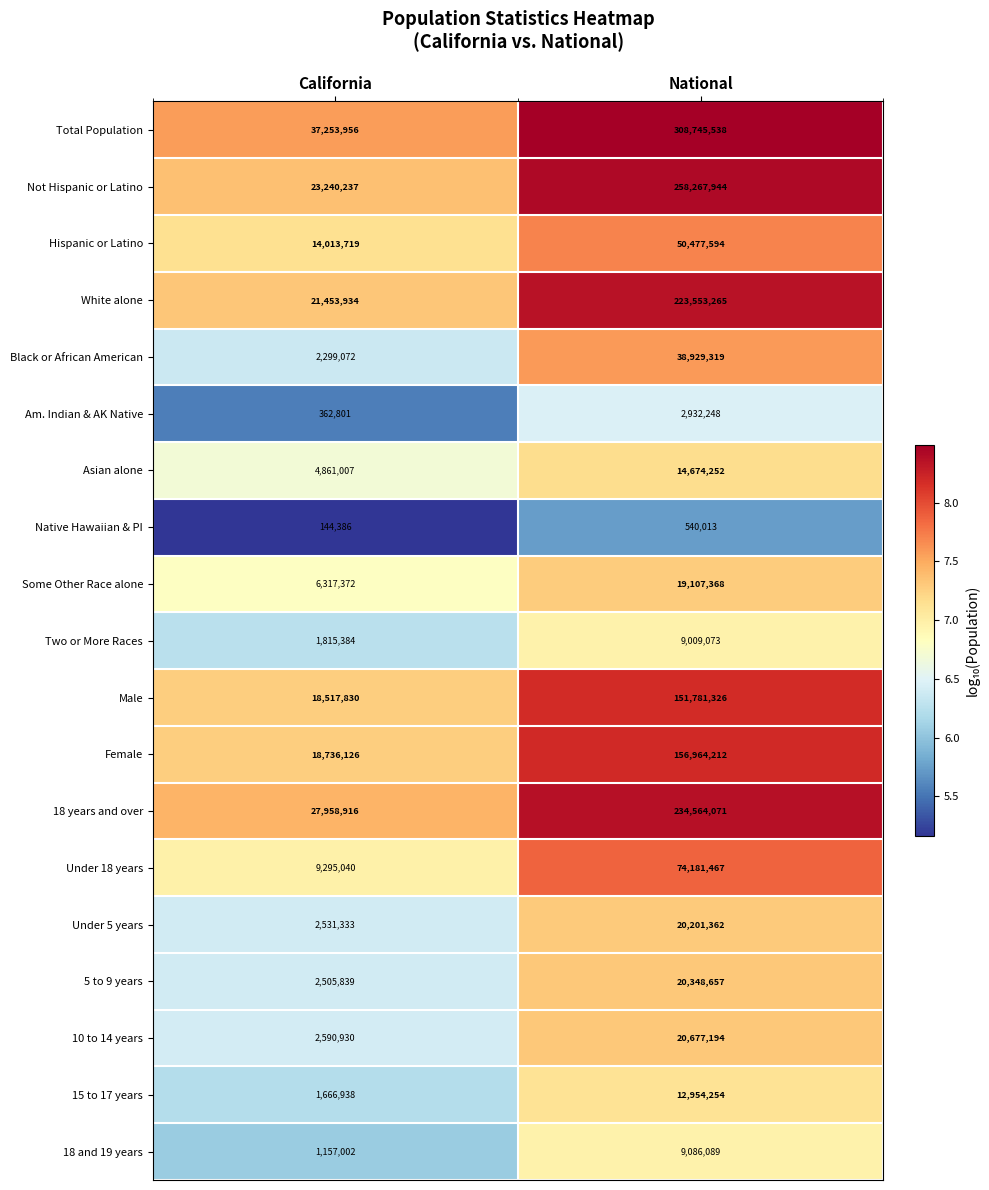

Is the value of Not Hispanic or Latino at California greater than the value of Native Hawaiian & PI at California?

Yes